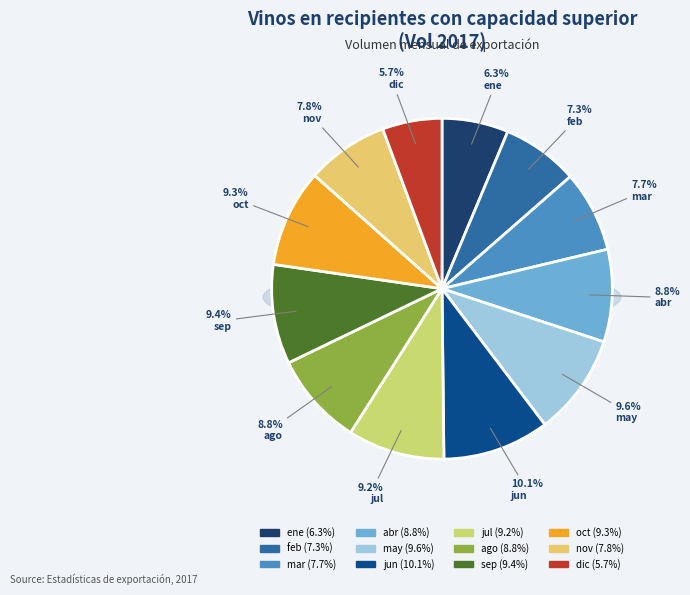

Does any single category account for the majority?

No